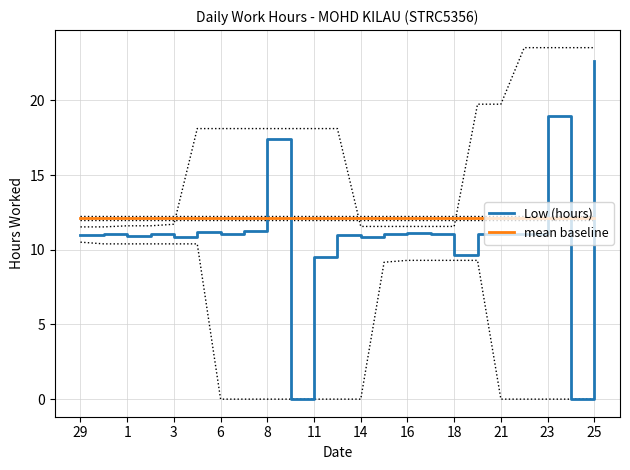

At which label does Low (hours) reach its peak?

25